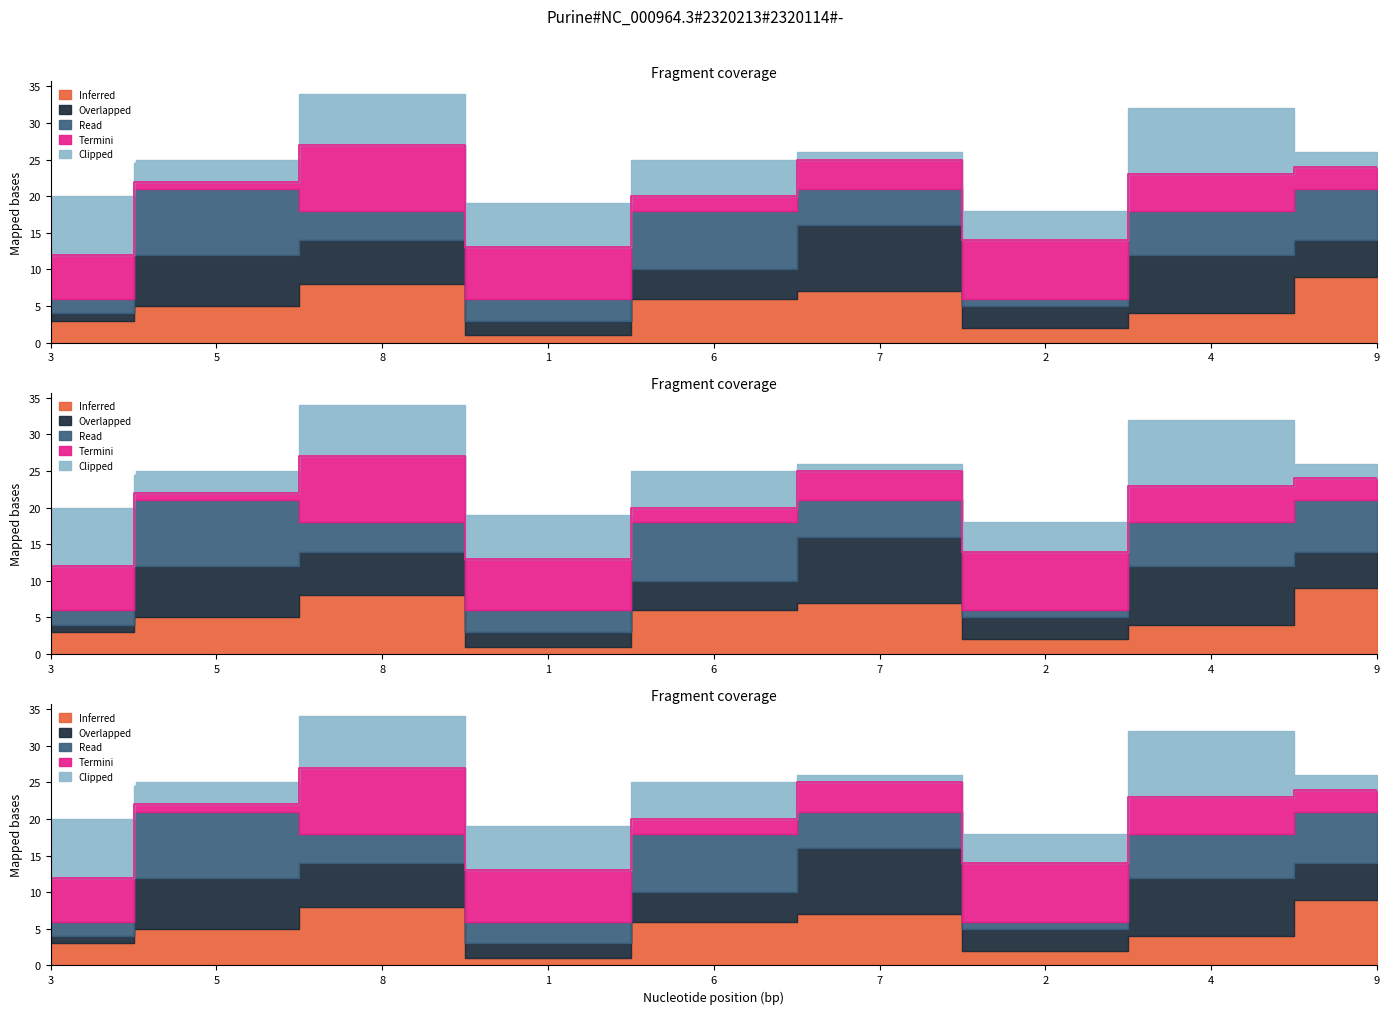

What is the value of the Termini point at the 6th from the left?

4